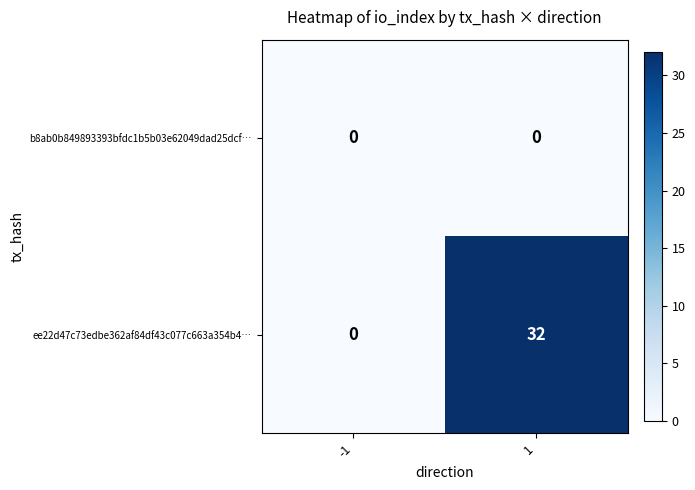

Which series has the largest range (max minus min)?

ee22d47c73edbe362af84df43c077c663a354b4…